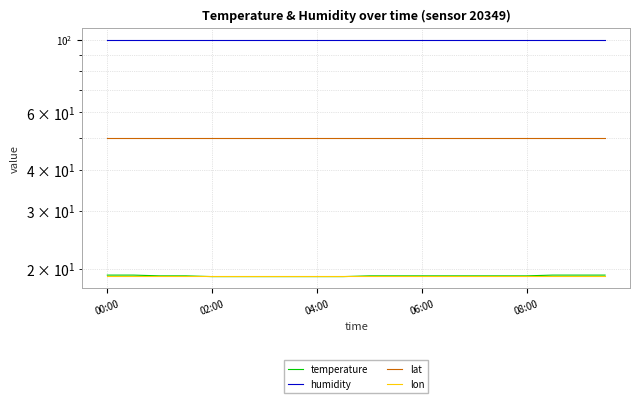

At how many categories does at least one series exceed 24?

20